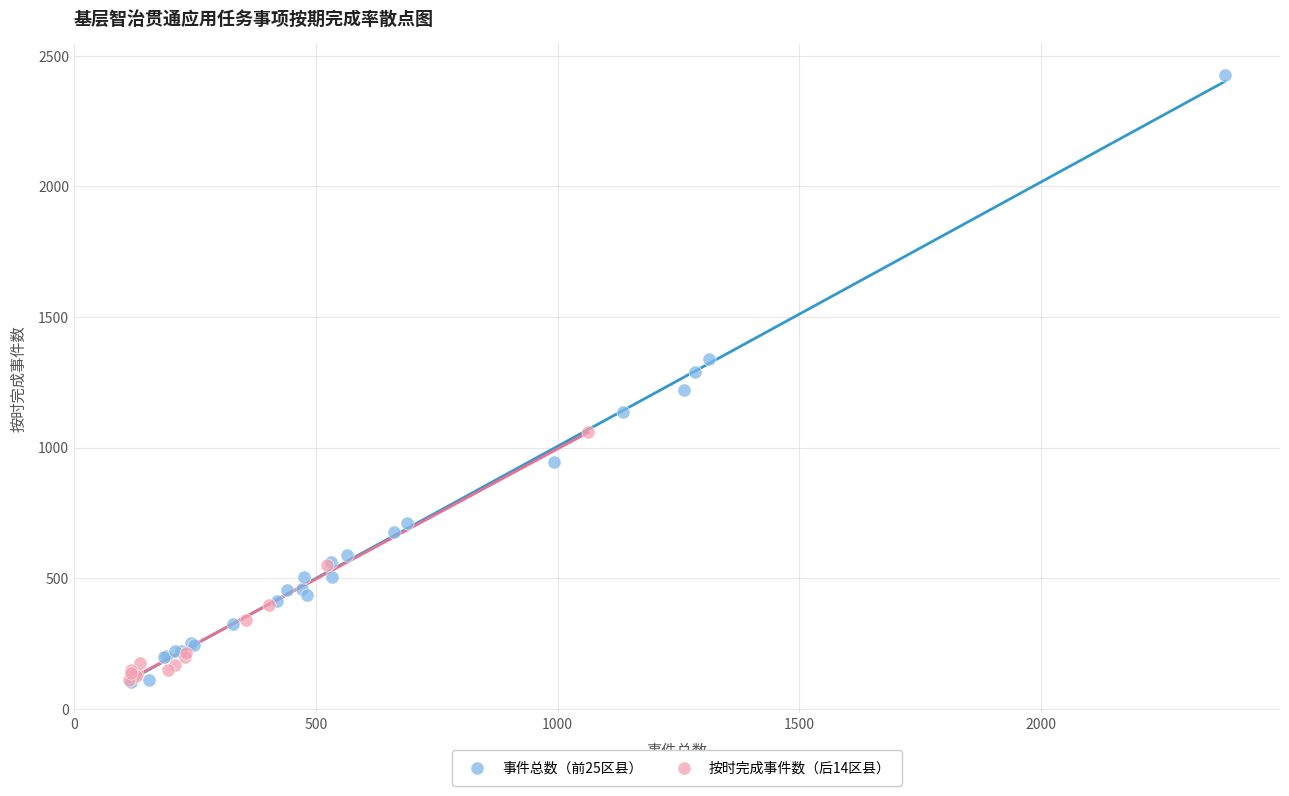

Which series reaches the maximum Y coordinate?

事件总数（前25区县）